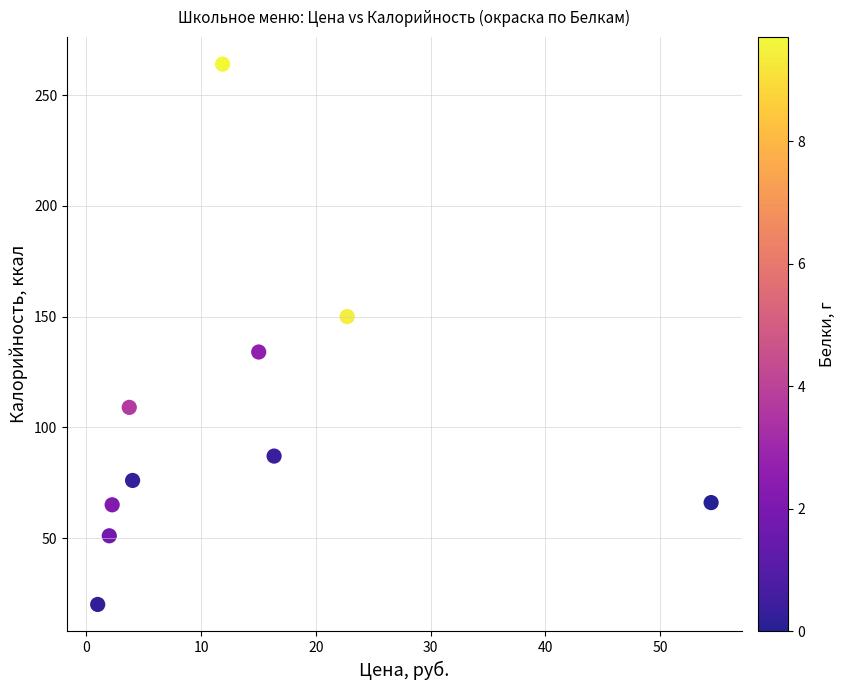

What is the range of Y values (max minus min)?

244